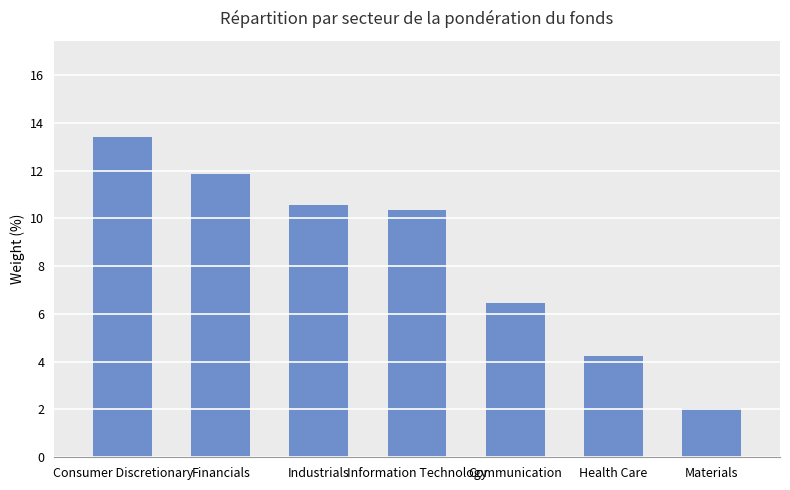

What is the sum of the values at Financials and Materials?

13.9